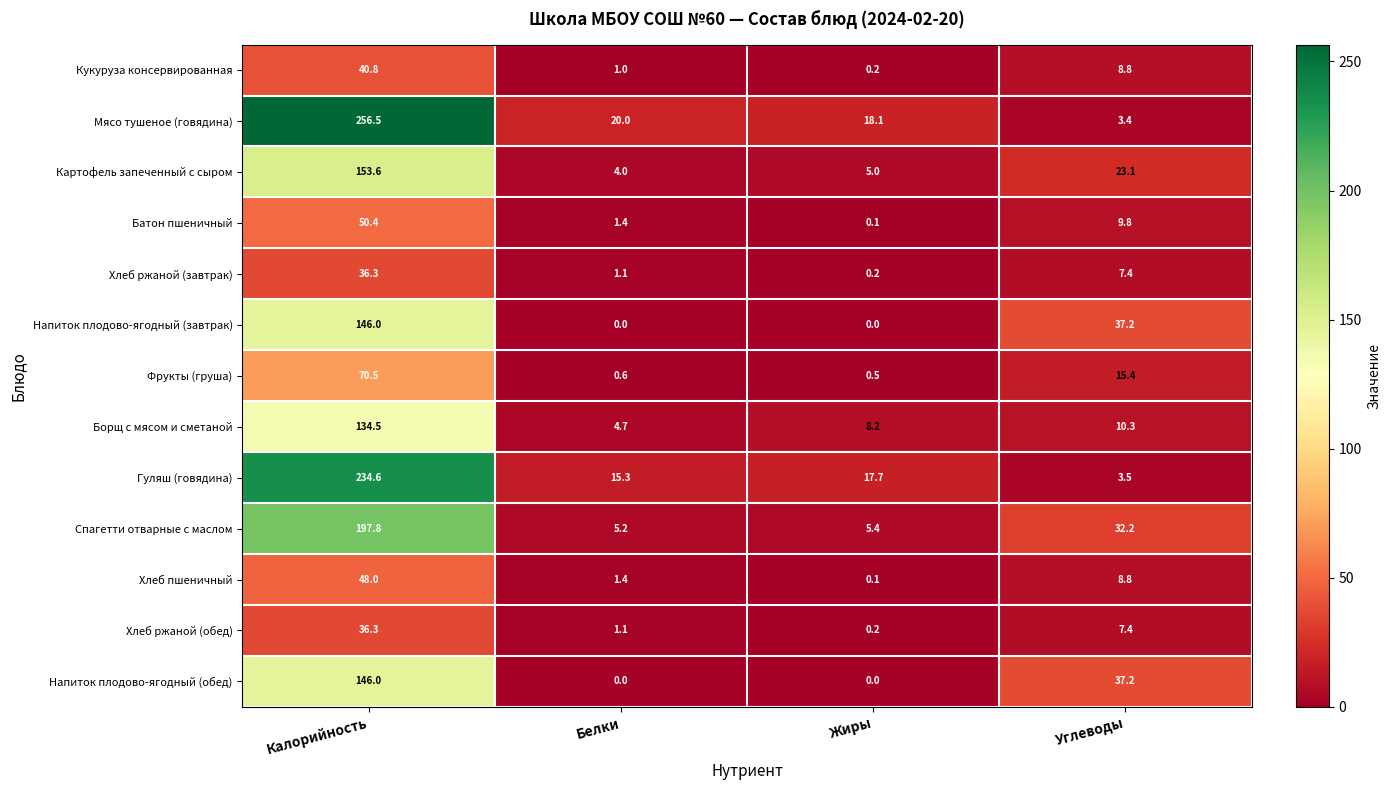

At which category is the sum across all series the highest?

Калорийность